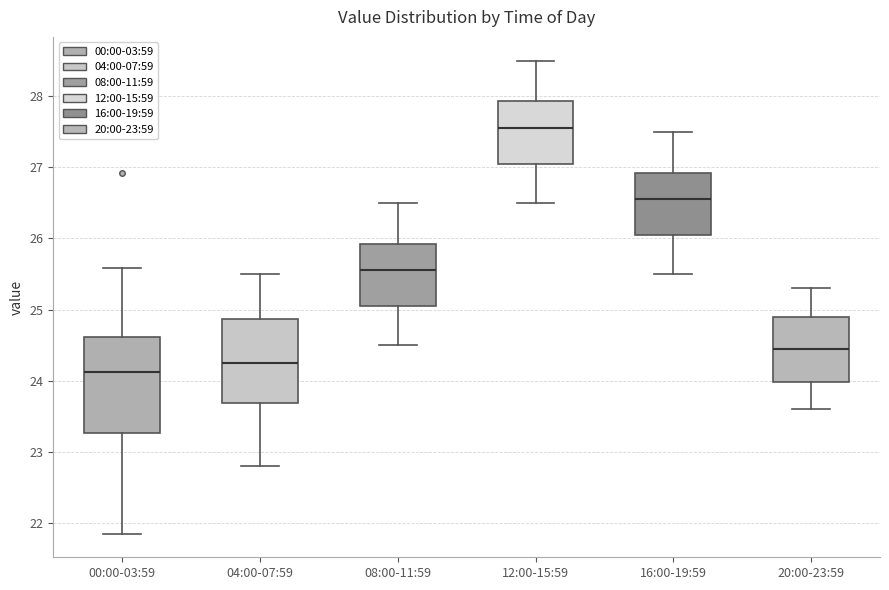

Where is the upper edge of the box for 12:00-15:59 on the y-axis? The values are not printed on the chart, so give them approximately, as read against the axis.

27.9